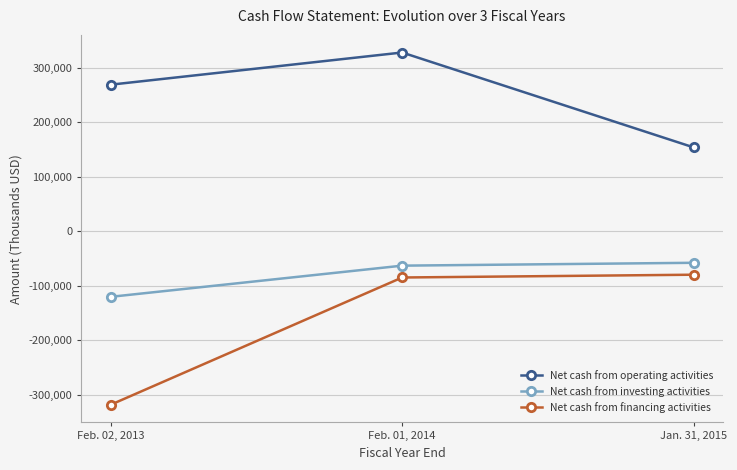

Where is Net cash from operating activities nearest to the value 240884?

Feb. 02, 2013